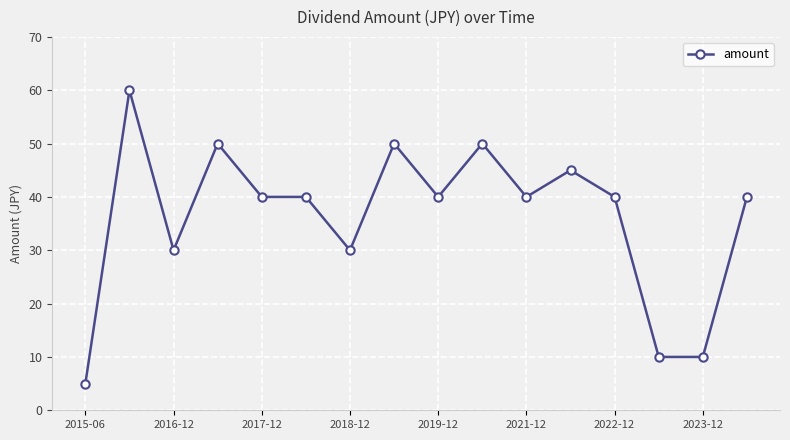

How many distinct data groups are displayed?

1